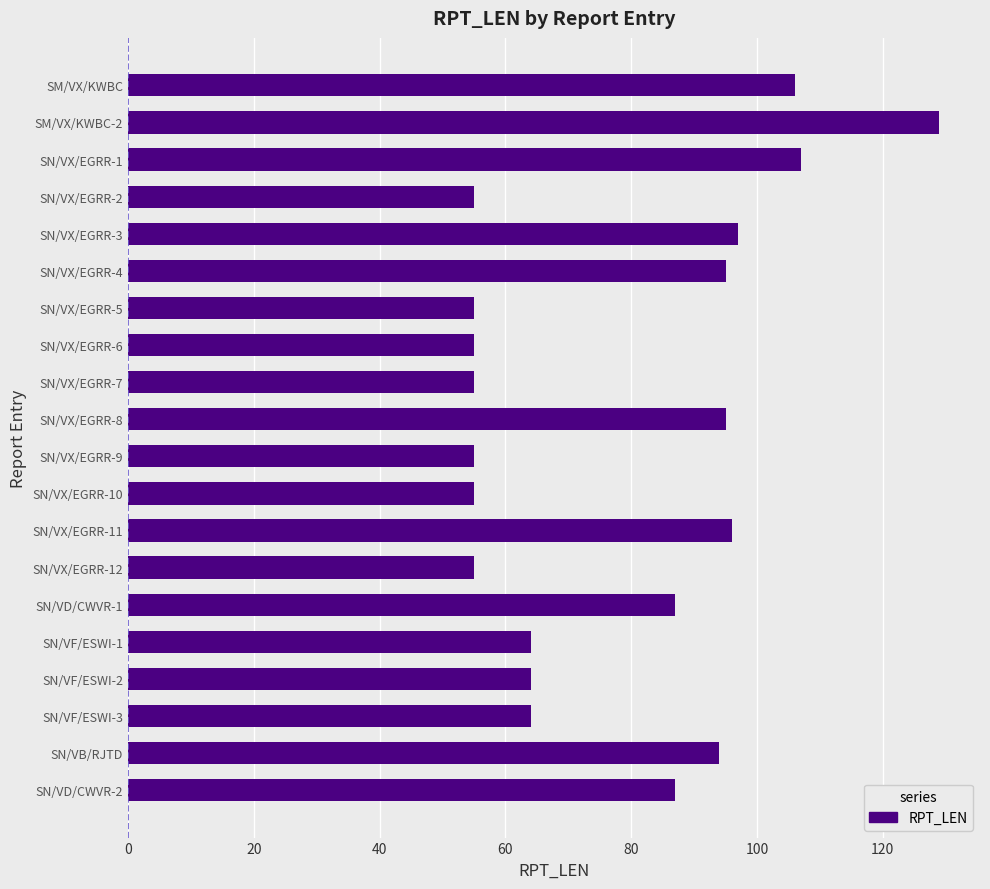

What is the value of the 18th bar from the top?

64